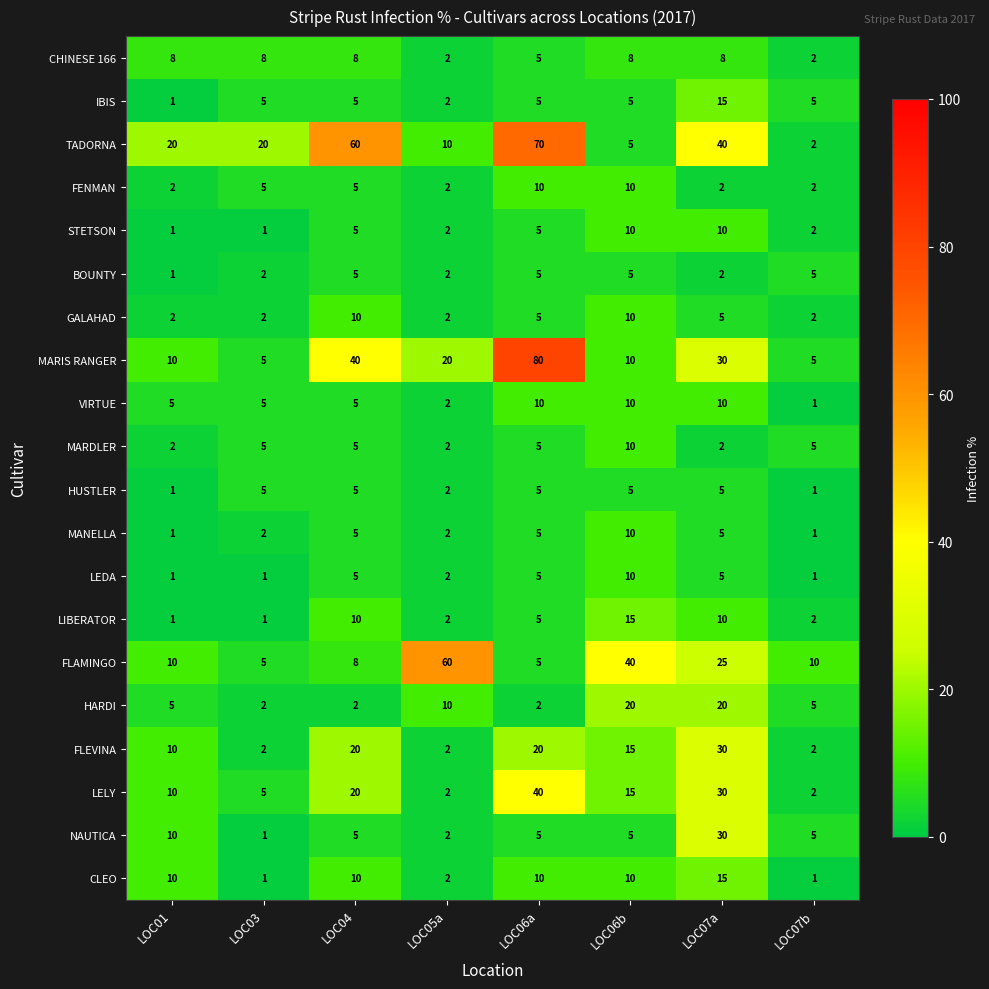

Read the BOUNTY value at LOC06a.

5